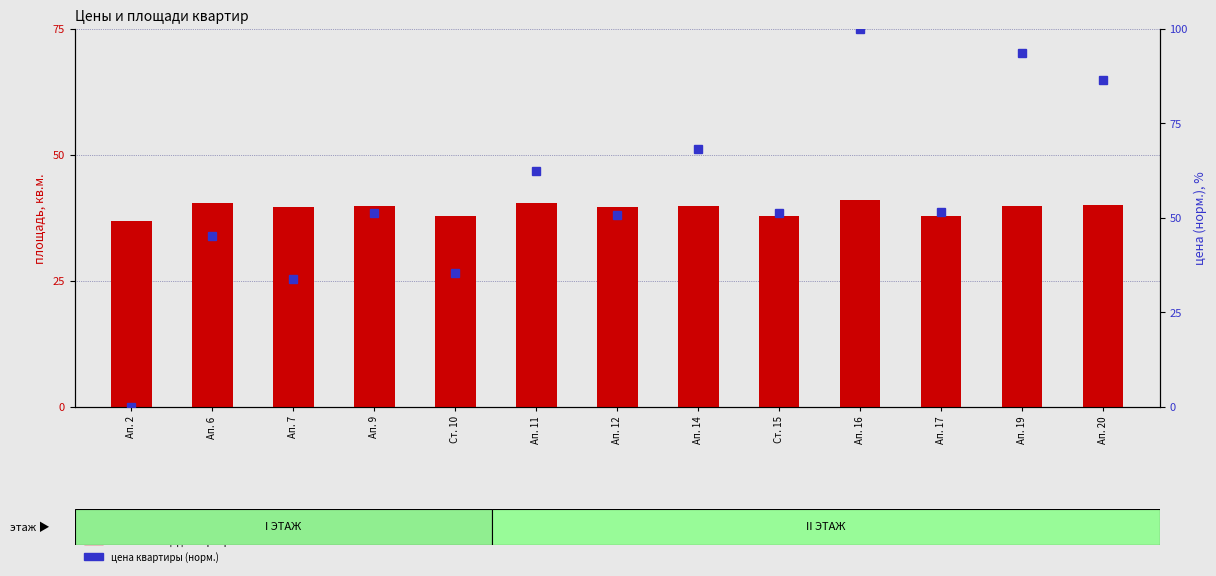

What is the label of the 3rd bar from the right?

Ап. 17